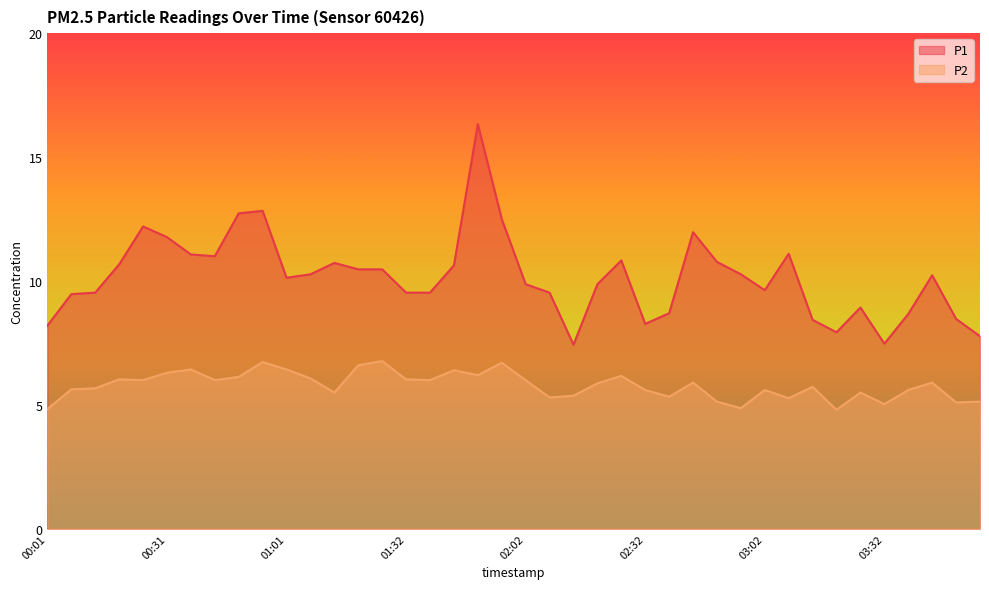

Reading left to right, transcribe all the data shown in this chart.

P1: 8.2	9.5	9.5	10.7	12.2	11.8	11.1	11.0	12.7	12.8	10.1	10.3	10.7	10.5	10.5	9.5	9.5	10.6	16.3	12.5	9.9	9.5	7.4	9.9	10.8	8.3	8.7	12.0	10.8	10.3	9.6	11.1	8.4	7.9	8.9	7.5	8.7	10.2	8.5	7.8
P2: 4.8	5.6	5.7	6.0	6.0	6.3	6.4	6.0	6.1	6.7	6.4	6.1	5.5	6.6	6.8	6.0	6.0	6.4	6.2	6.7	6.0	5.3	5.4	5.9	6.2	5.6	5.3	5.9	5.1	4.9	5.6	5.3	5.7	4.8	5.5	5.0	5.6	5.9	5.1	5.1